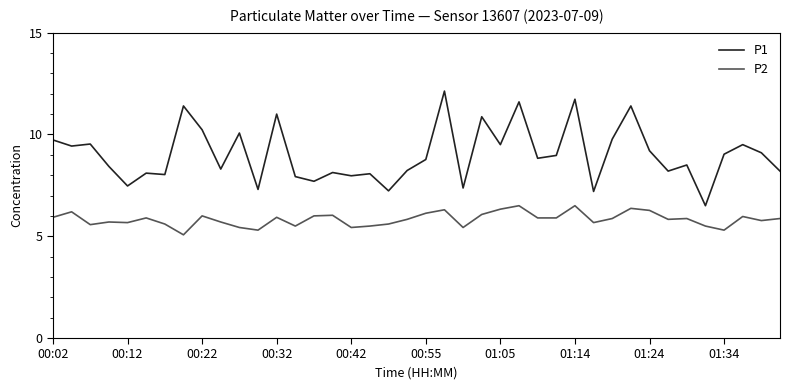

Rank the series by their maximum value, from highest to lowest.

P1, P2